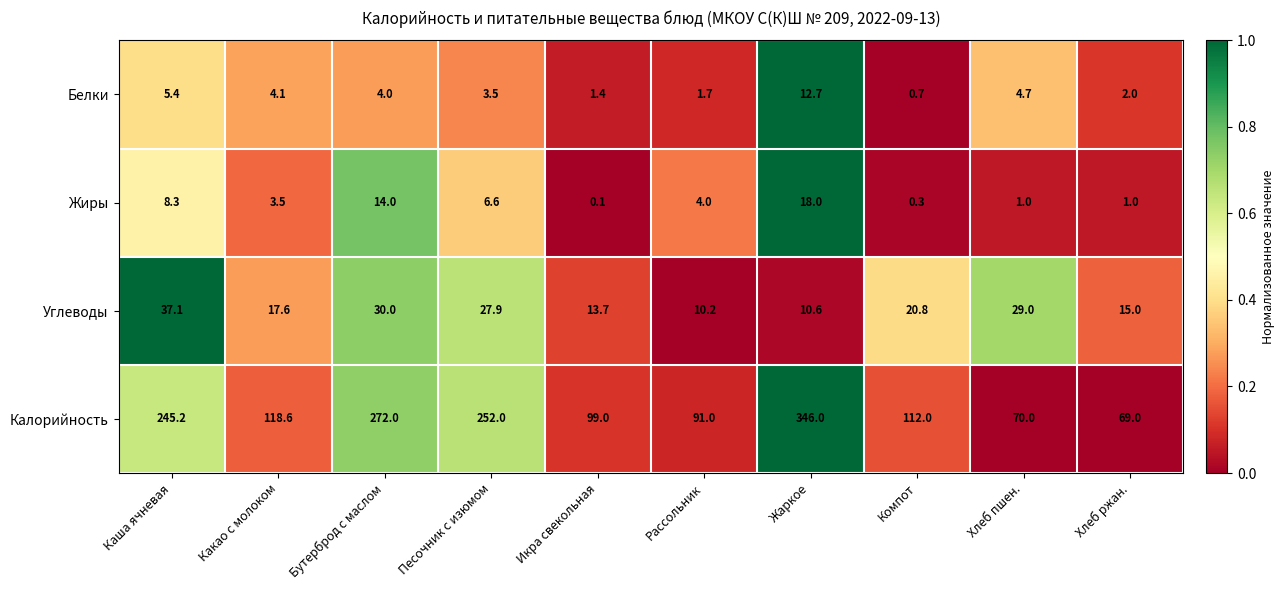

Is it true that Калорийность equals 69.0 at Хлеб ржан.?

True